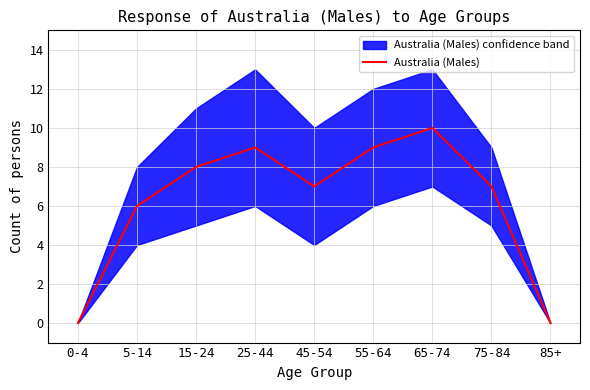

How many points are higher than both their immediate neighbors (excluding endpoints)?

2